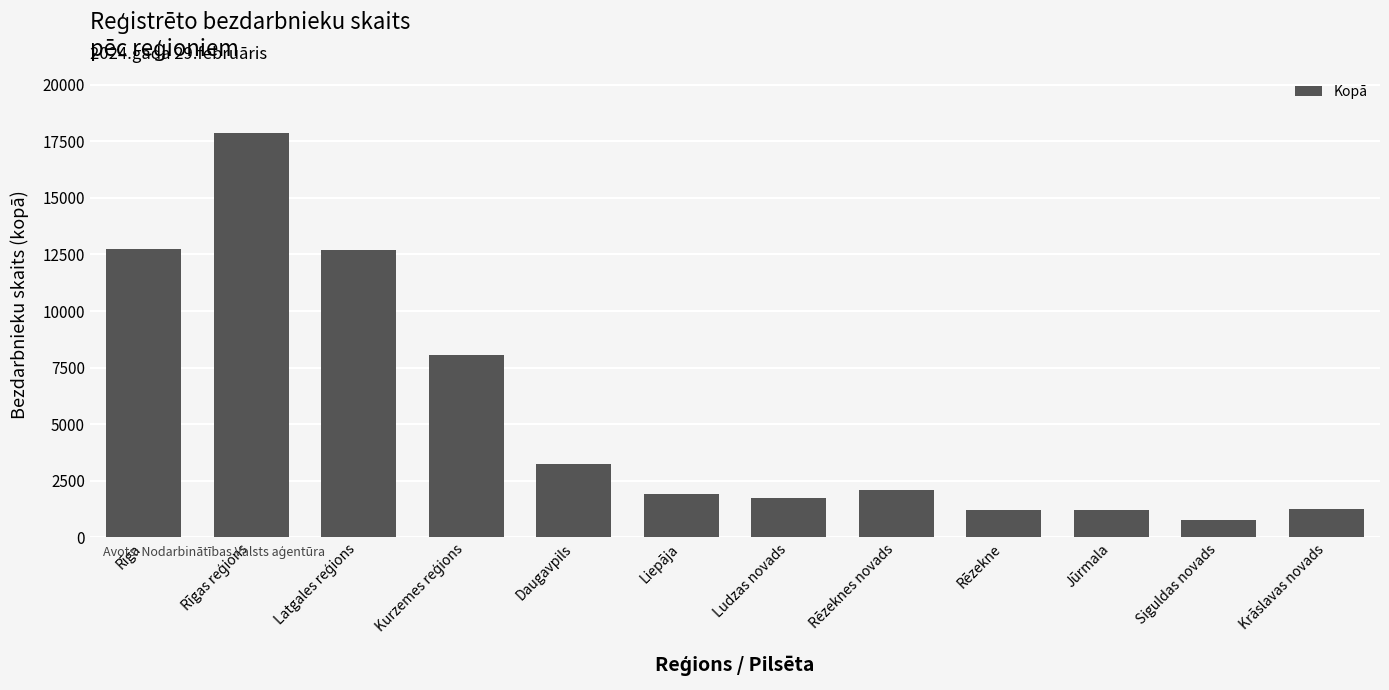

True or false: the data shows 832 at Rēzeknes novads.

False